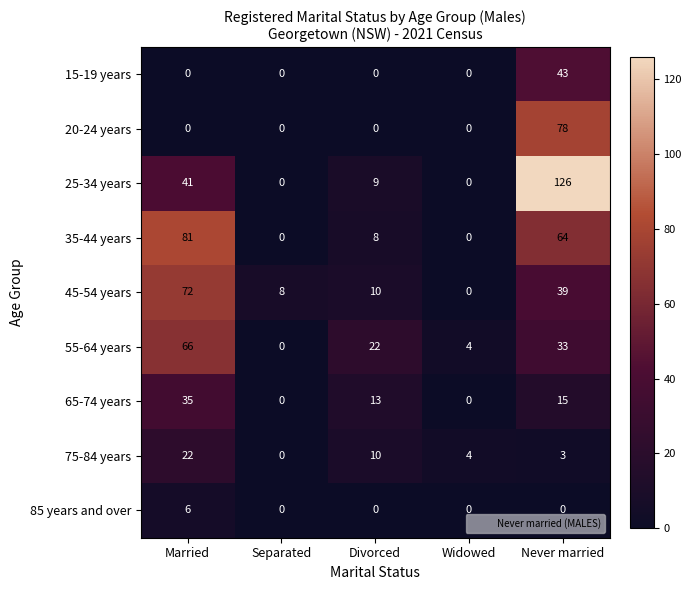

What is the spread (max minus min) of values at Widowed?

4